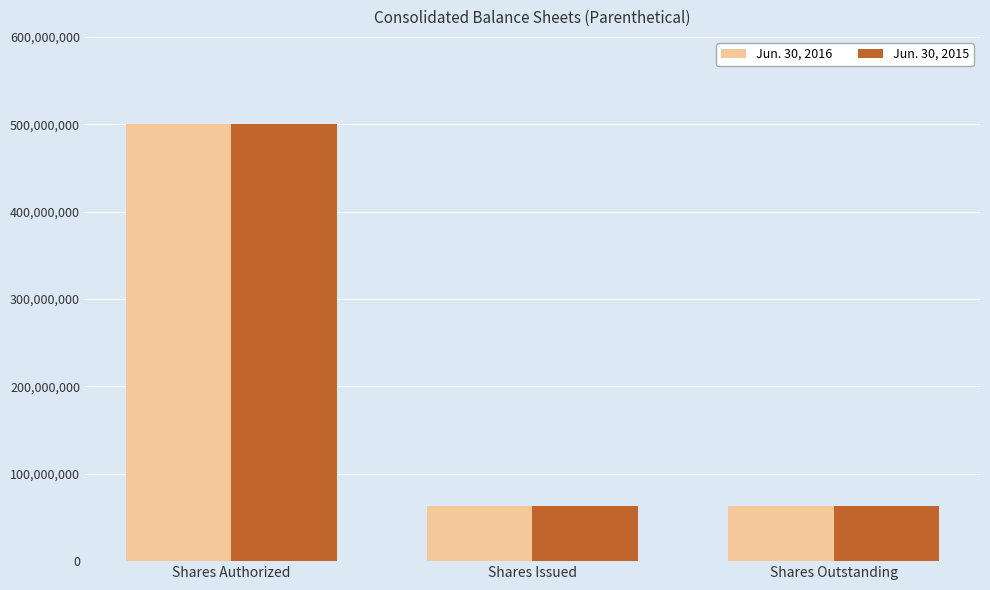

At which category is the sum across all series the highest?

Shares Authorized